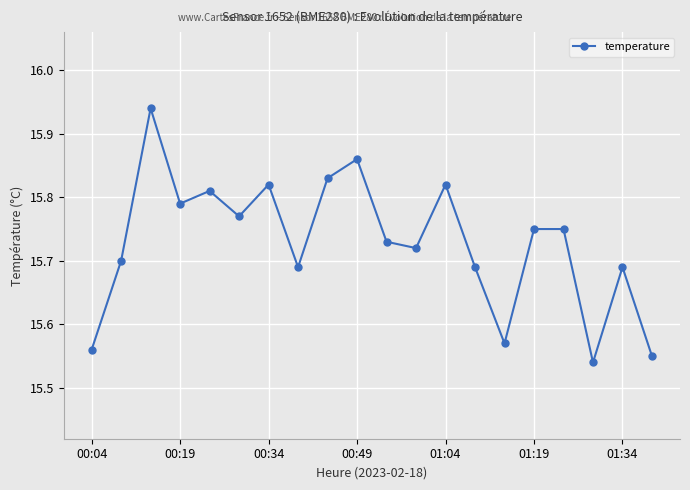

How many lines are shown in the chart?

1